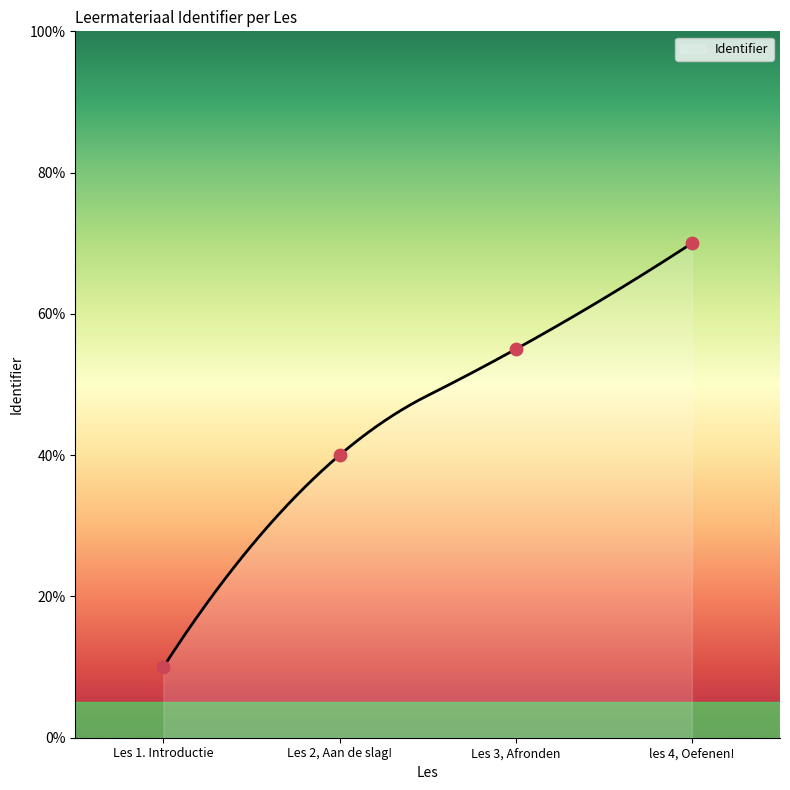

What is the change in value from Les 1. Introductie to Les 2, Aan de slag!?

+30